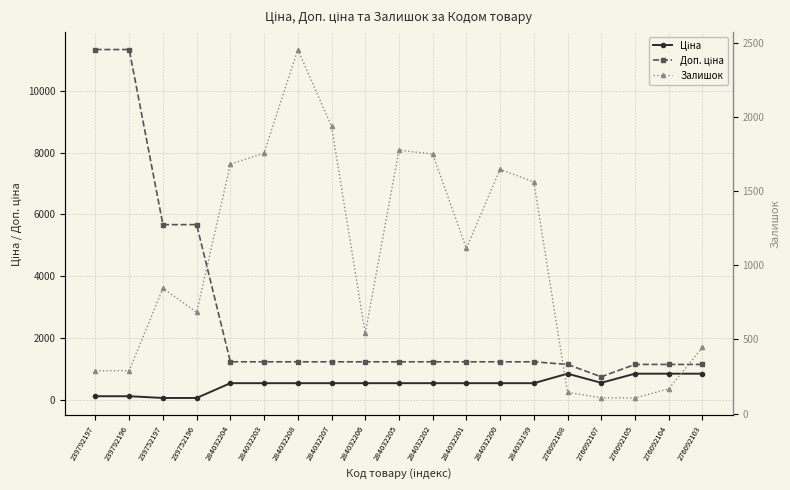

List the labels in order of Залишок value, smallest first.

276092105, 276092107, 276092108, 276092104, 239792197, 239792196, 276092103, 284032206, 239752196, 239752197, 284032201, 284032199, 284032200, 284032204, 284032202, 284032203, 284032205, 284032207, 284032208